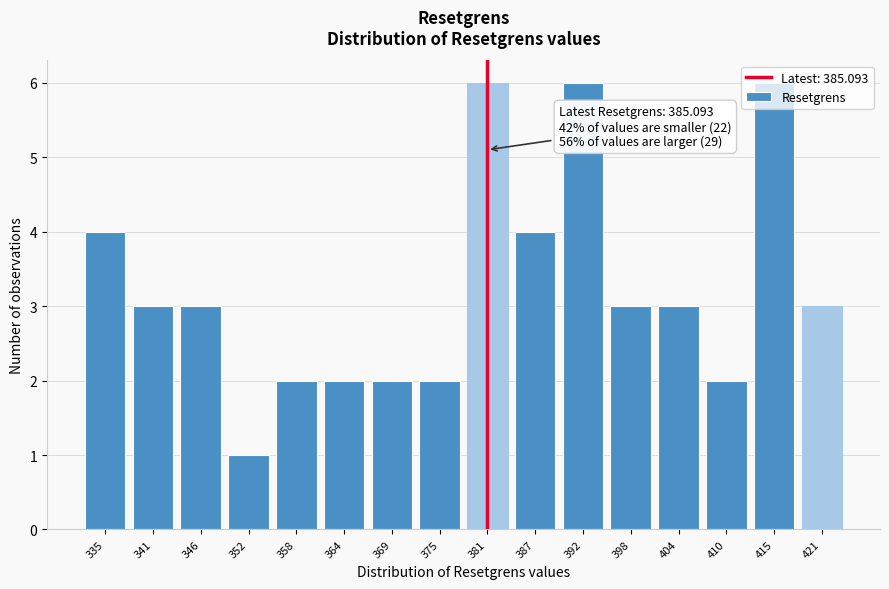

What is the value of the 15th bar from the left?

6